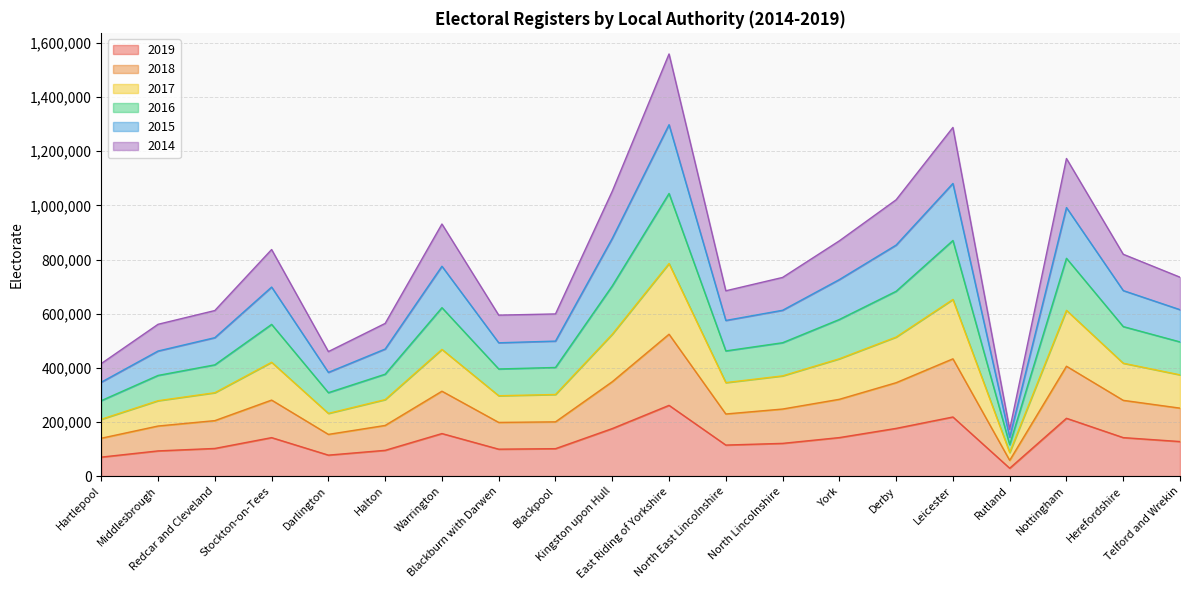

What is the difference between the highest and lowest values at Kingston upon Hull?

876577